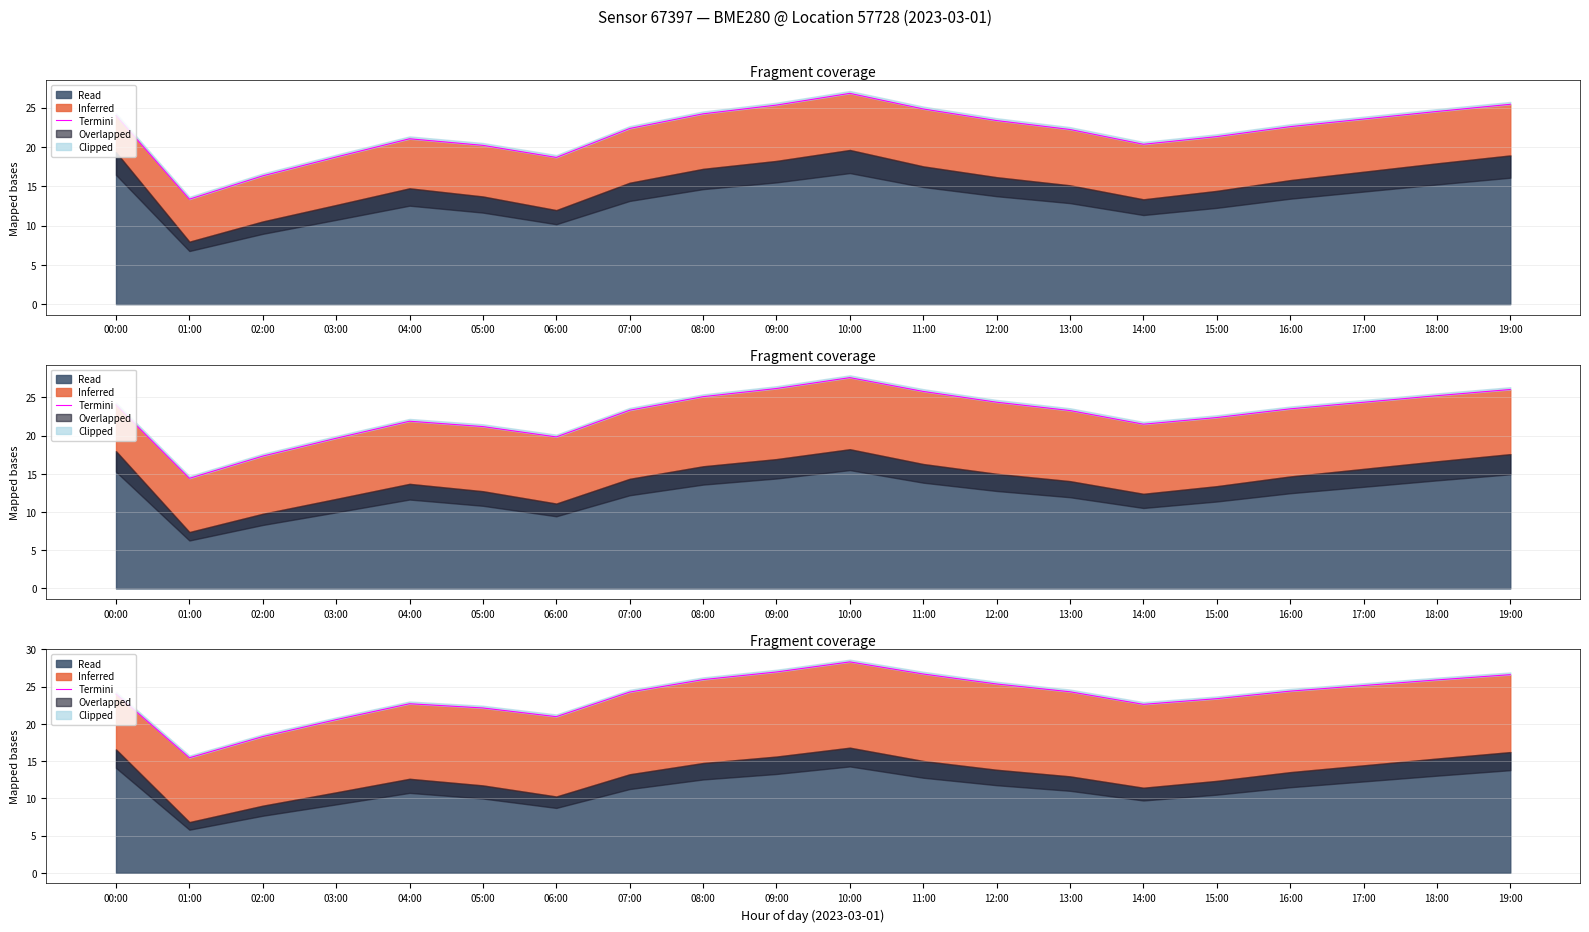

Reading left to right, what are all the values shown in this chart?

00:00=24.0	01:00=15.4	02:00=18.3	03:00=20.6	04:00=22.7	05:00=22.1	06:00=21.0	07:00=24.3	08:00=25.9	09:00=27.0	10:00=28.3	11:00=26.7	12:00=25.4	13:00=24.3	14:00=22.6	15:00=23.4	16:00=24.4	17:00=25.2	18:00=25.9	19:00=26.6